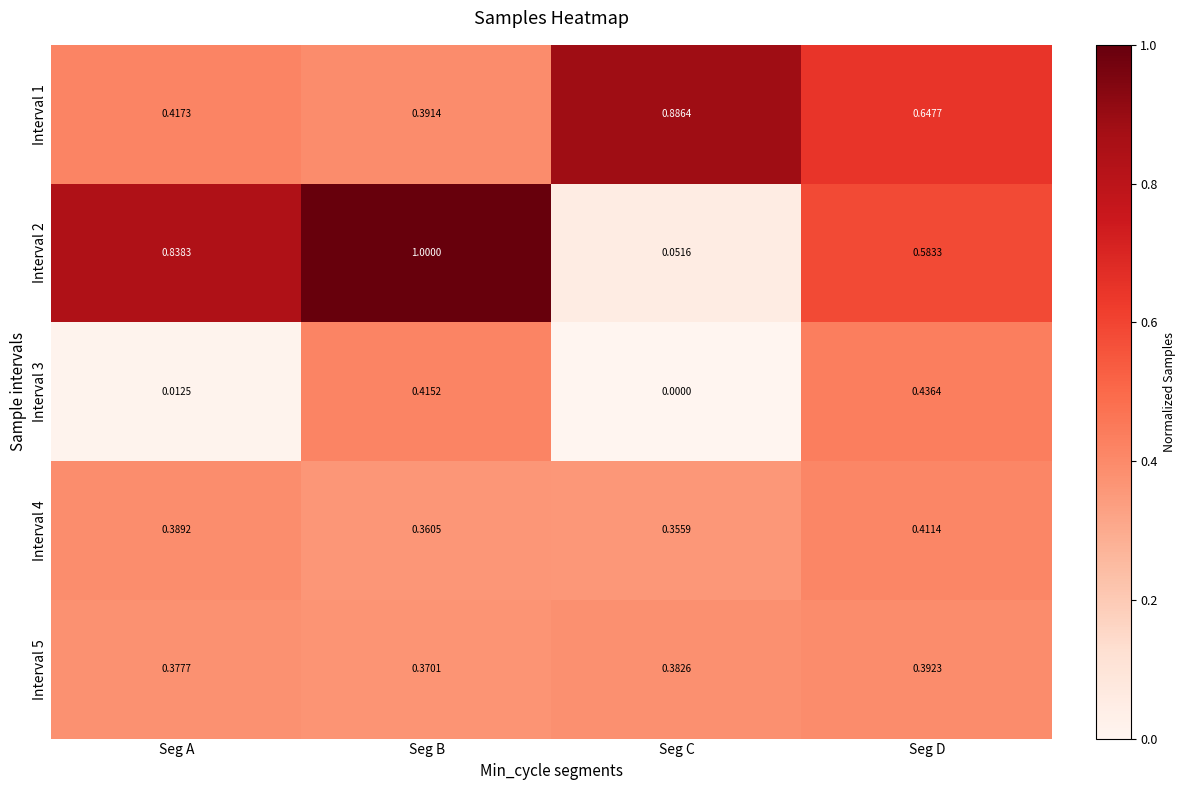

At how many categories does at least one series exceed 0?

4